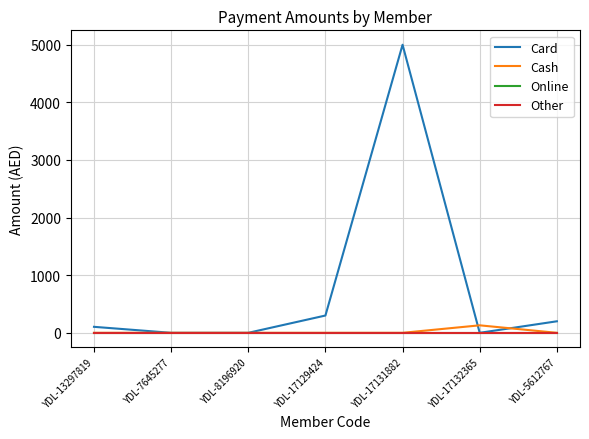

What is the average value of the Card series?

800